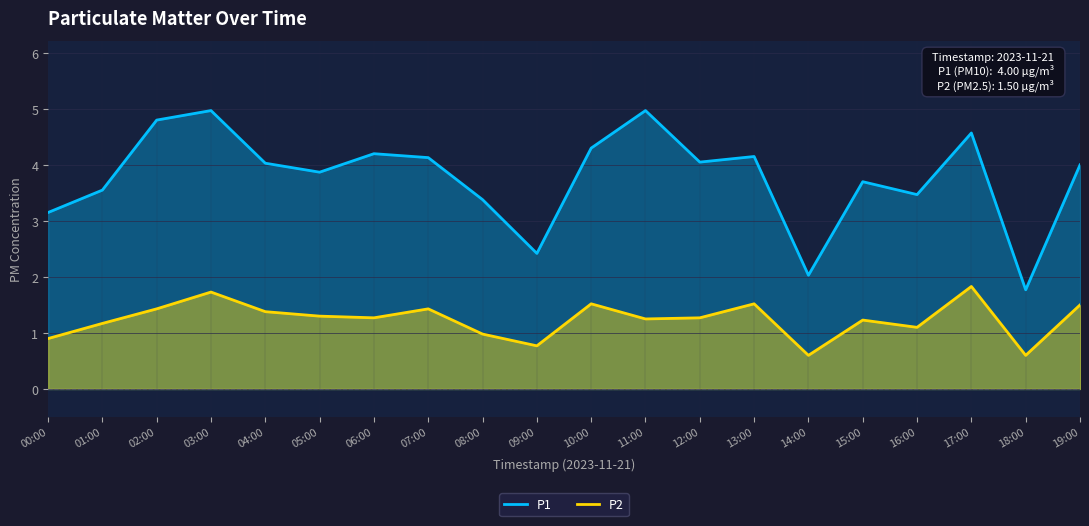

At which label is P1 closest to 3?

00:00